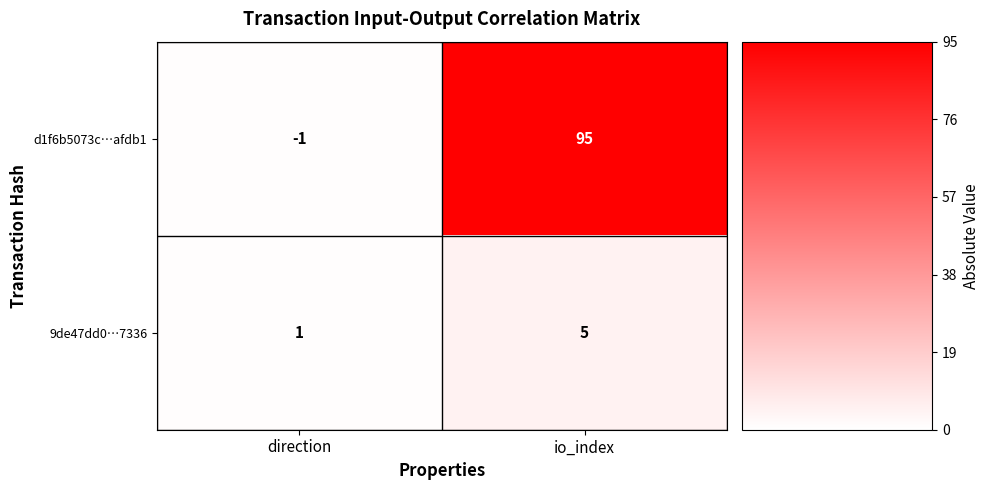

What is the difference between the maximum and minimum values in the 9de47dd0…7336 series?

4